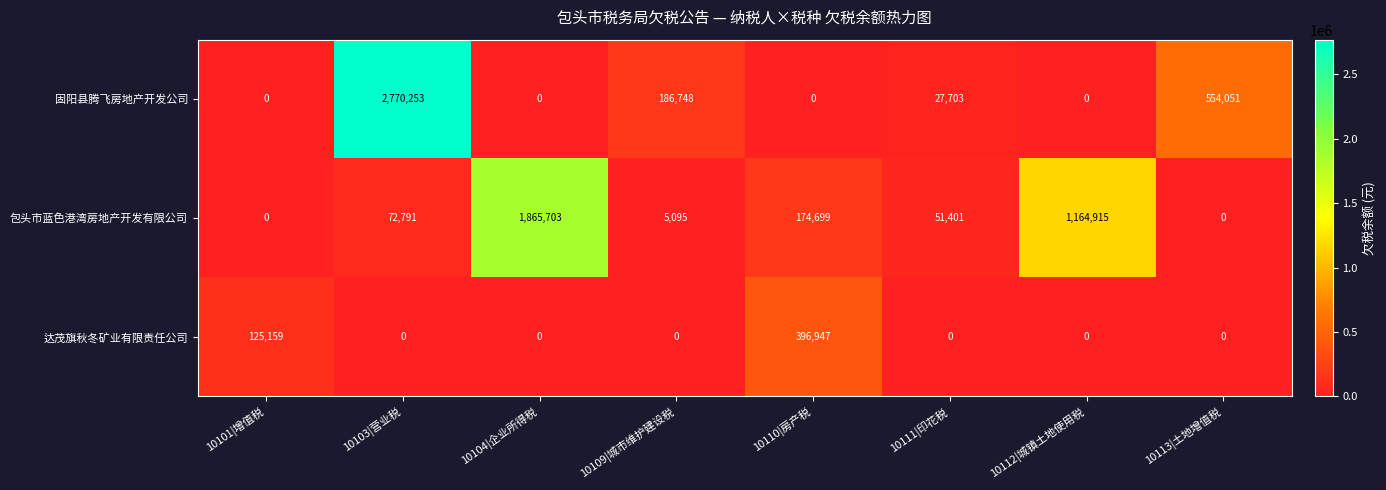

Which series has the largest total across all categories?

固阳县腾飞房地产开发公司